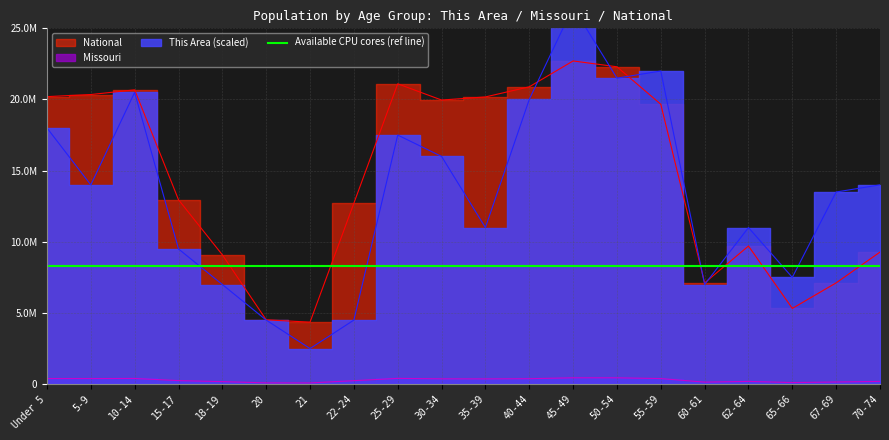

How many times do National and This Area cross each other?

5